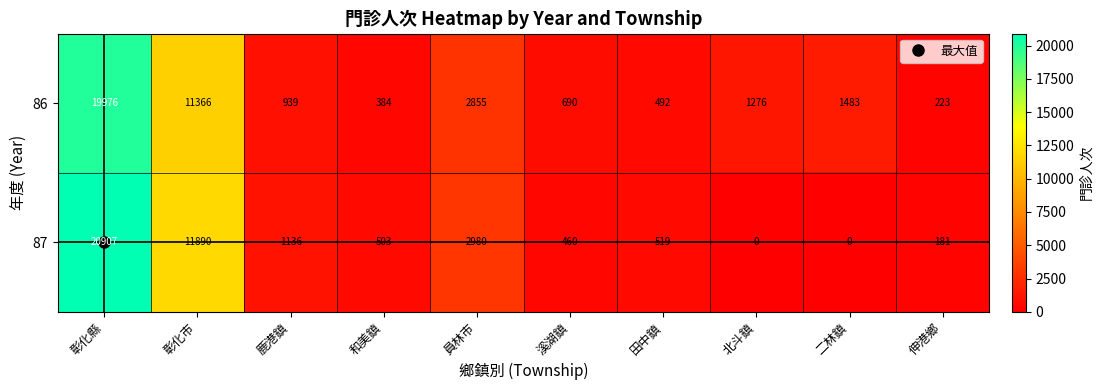

What is the total value across all series at 鹿港鎮?

2075